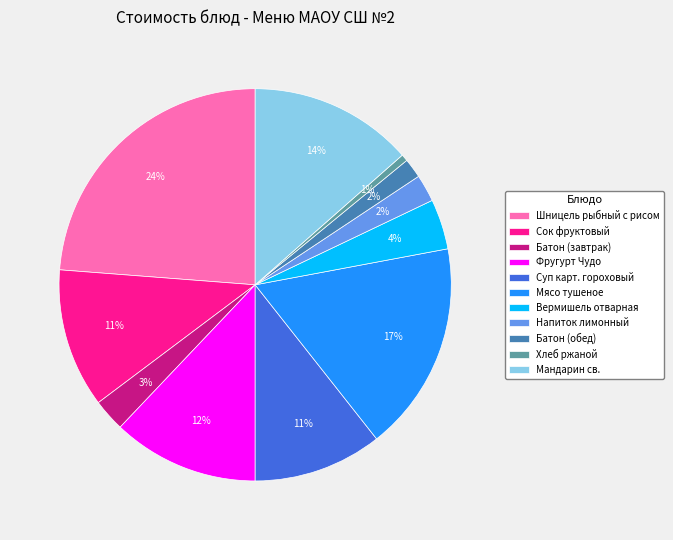

Which category has the smallest portion of the pie?

Хлеб ржаной